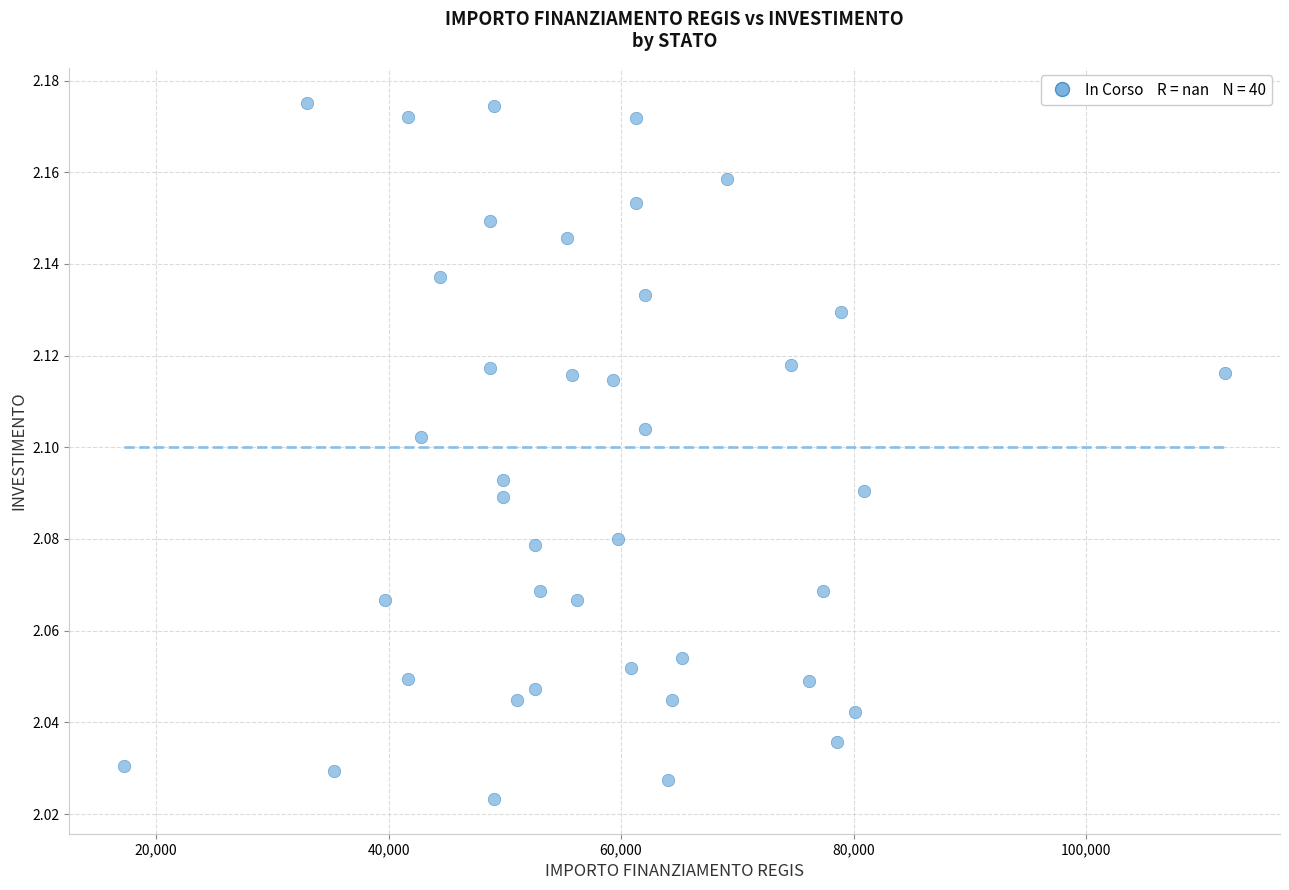

What is the range of X values (max minus min)?

94665.7